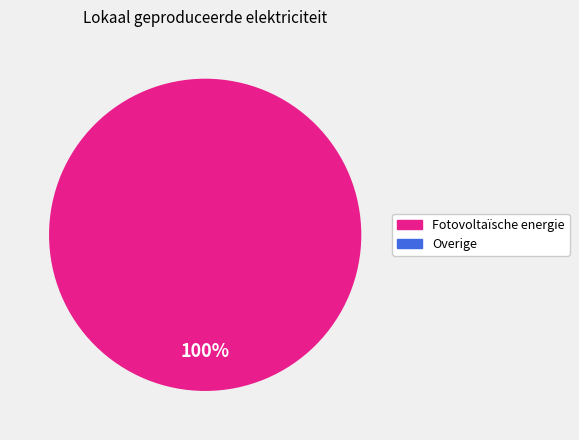

To the nearest percent, what is the average slice percentage?

50%